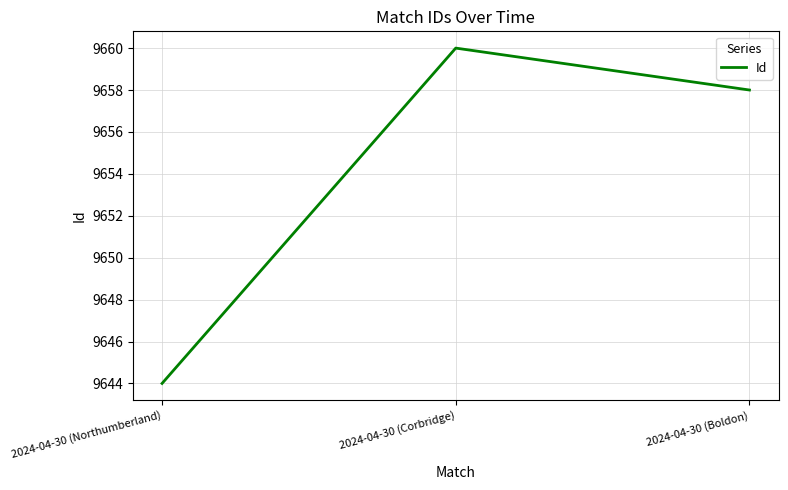

What is the difference between the second highest and minimum values?

14